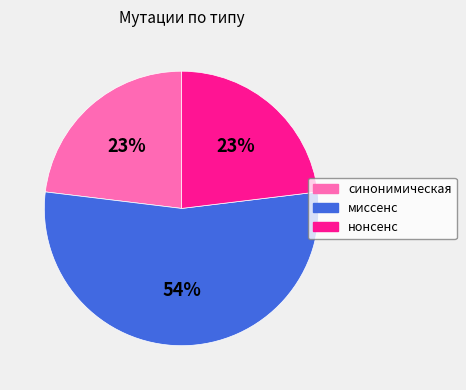

Is there any slice that represents more than half of the pie?

Yes